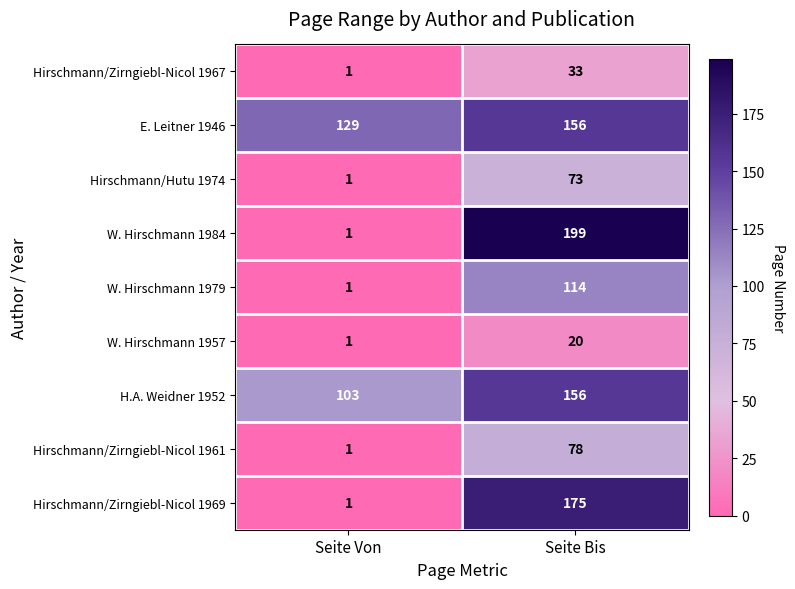

At which category is the sum across all series the highest?

Seite Bis